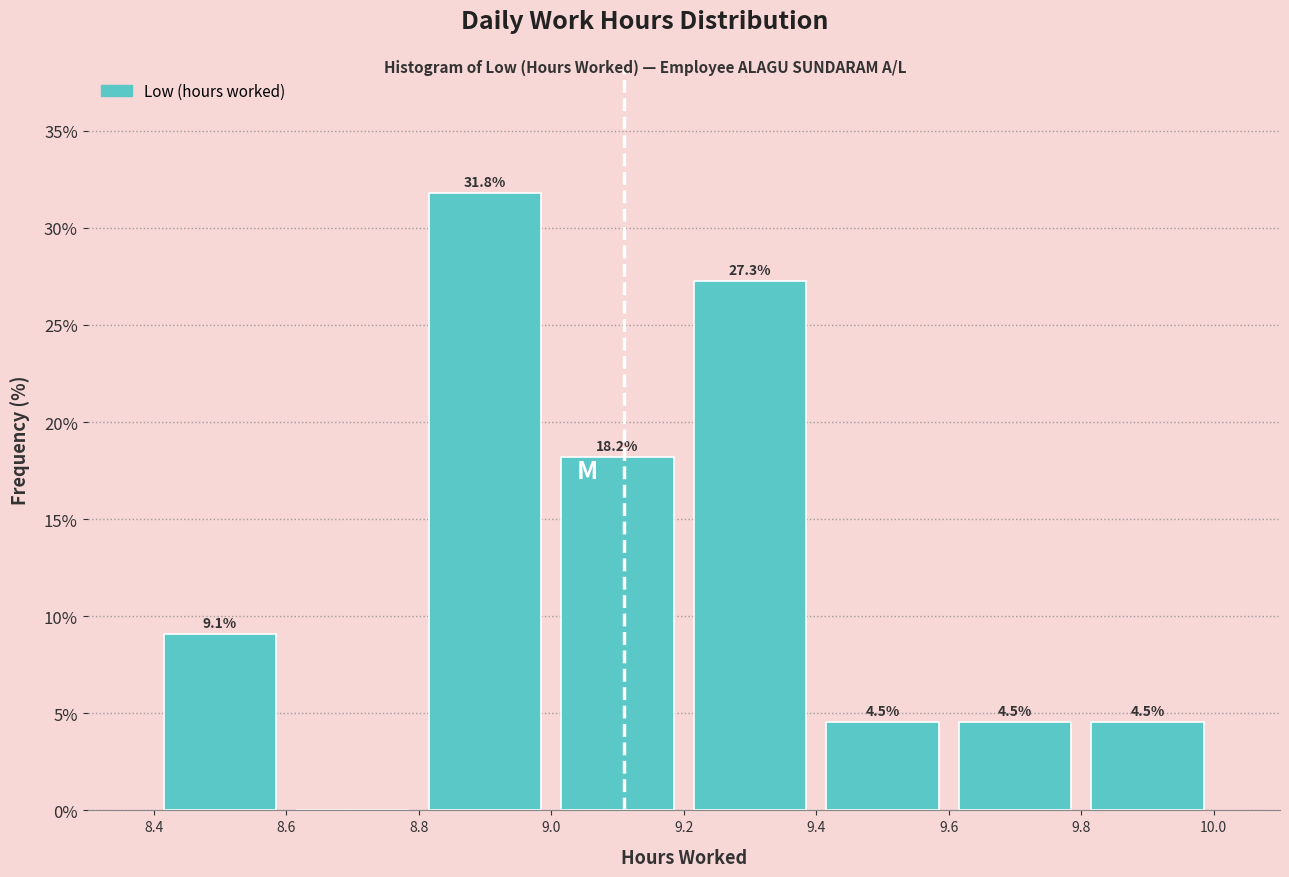

Over which range of the x-axis is the bar tallest?

8.8 to 9.0